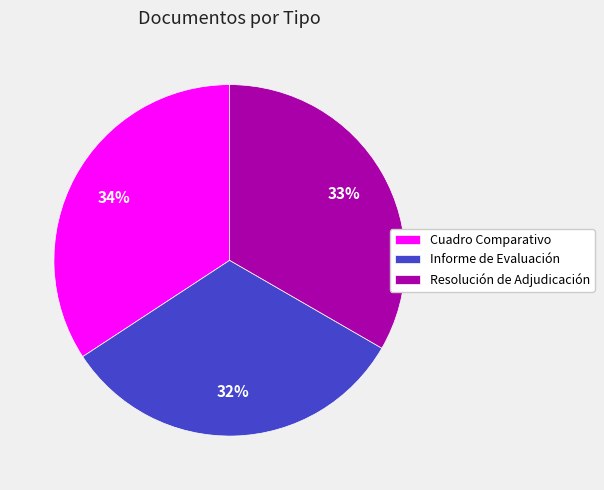

Rank the categories by value from lowest to highest.

Informe de Evaluación, Resolución de Adjudicación, Cuadro Comparativo